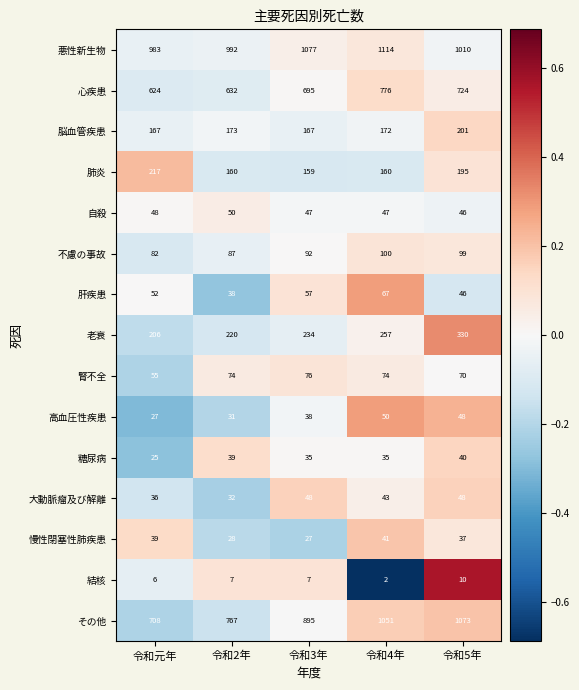

How many data points in 腎不全 are less than 74?

2